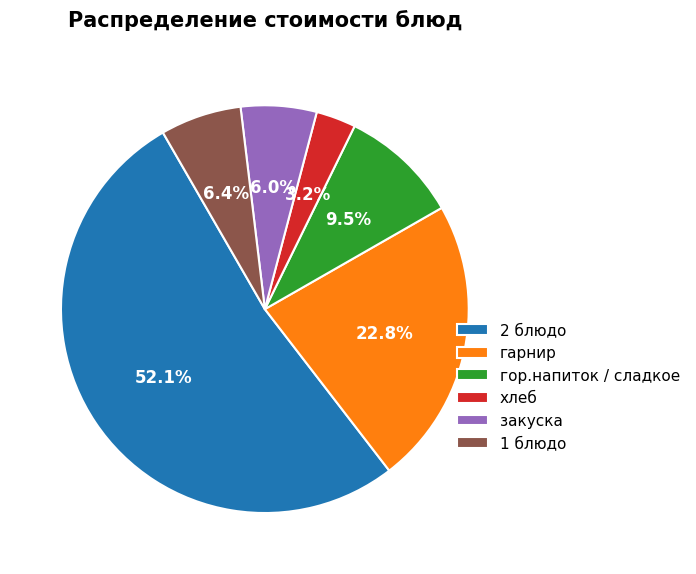

Which slice is the smallest?

хлеб